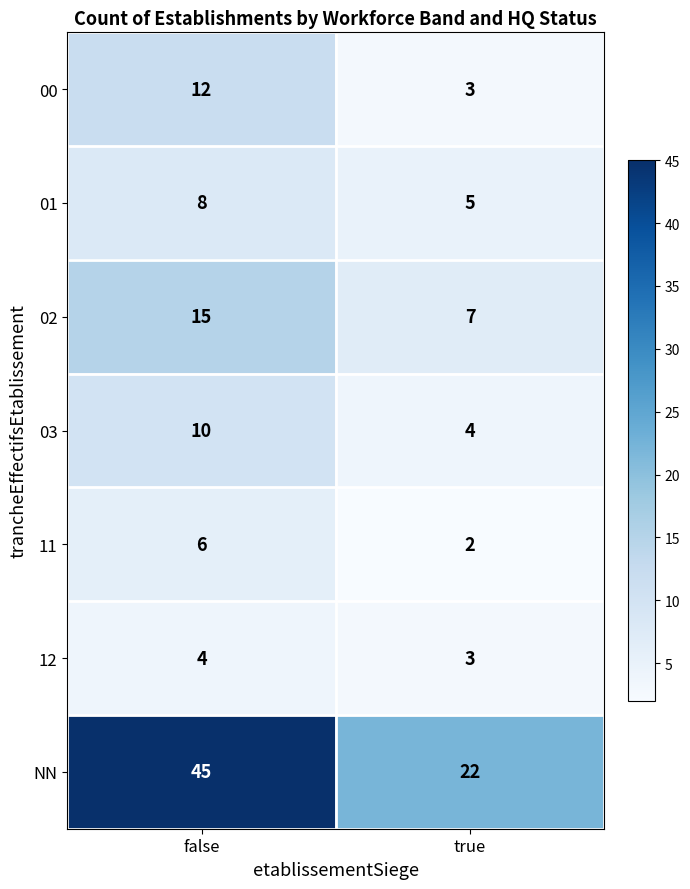

What is the difference between the 02 values at true and false?

8